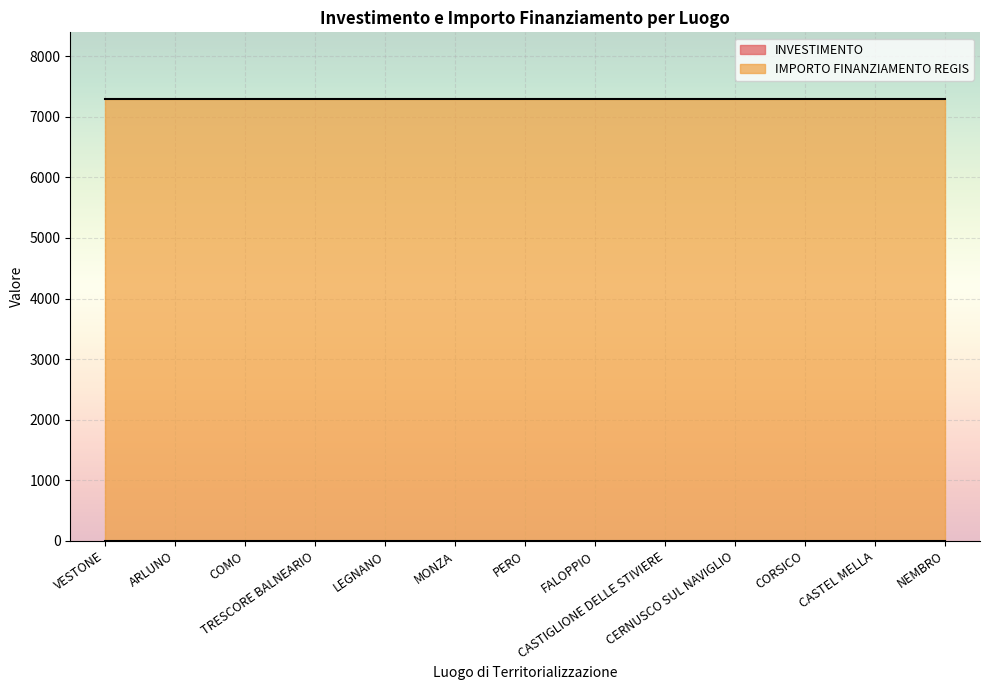

True or false: INVESTIMENTO has a value of 0.9 at COMO.

False